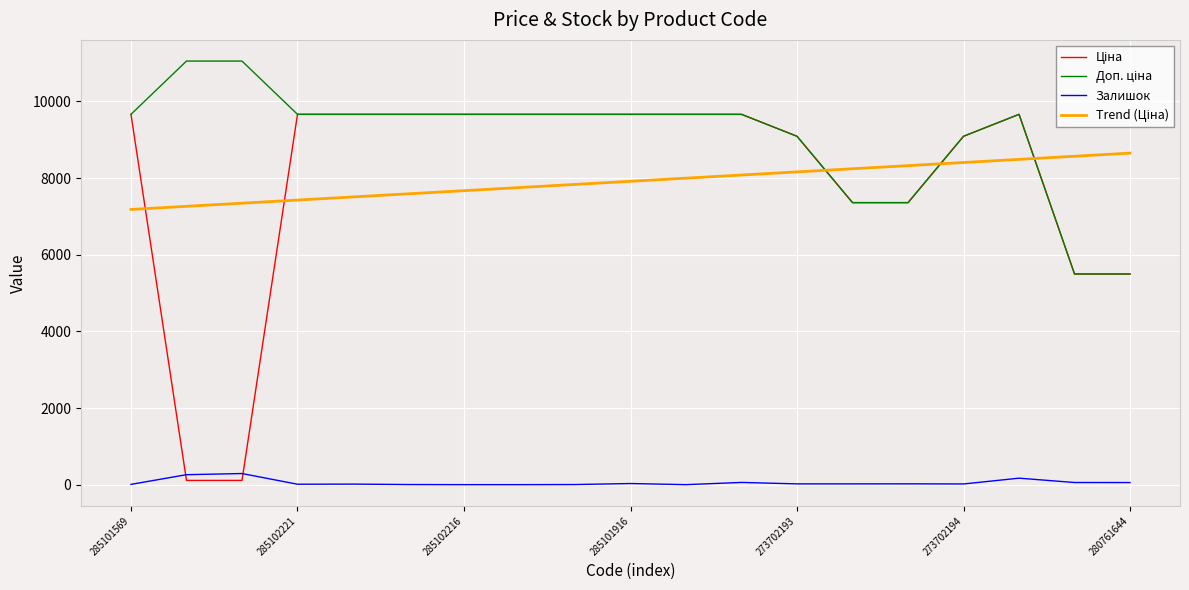

What is the maximum value for Залишок?

290.0